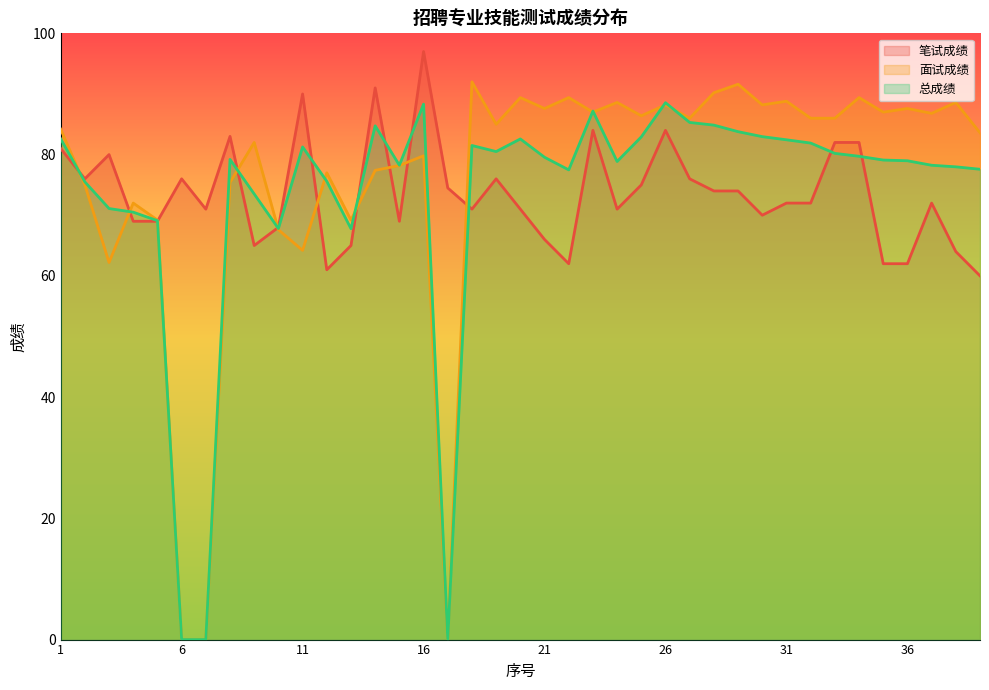

What is the value of the 面试成绩 point at the 9th from the left?

82.0